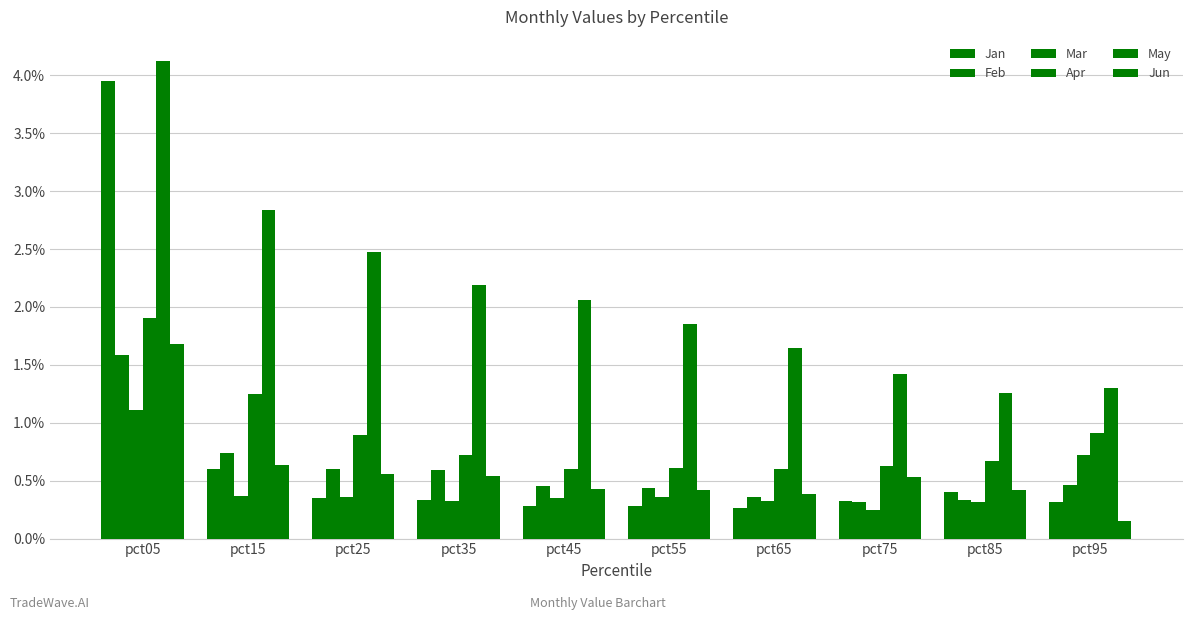

Which series has the widest spread of values?

Jan